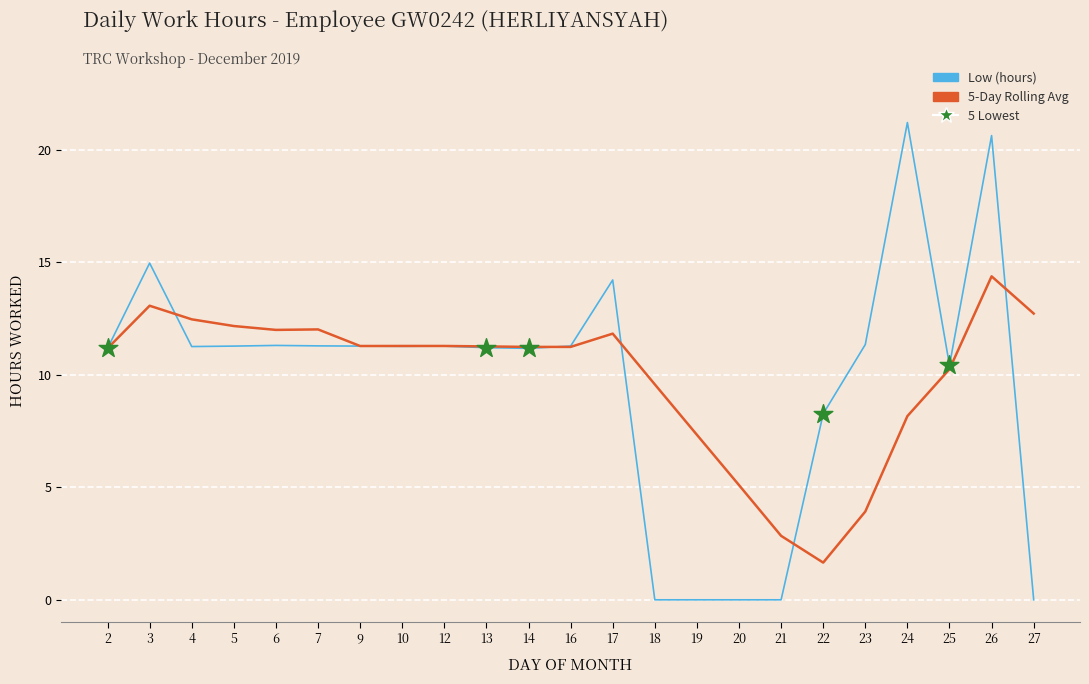

Which series has the widest spread of values?

Low (hours)